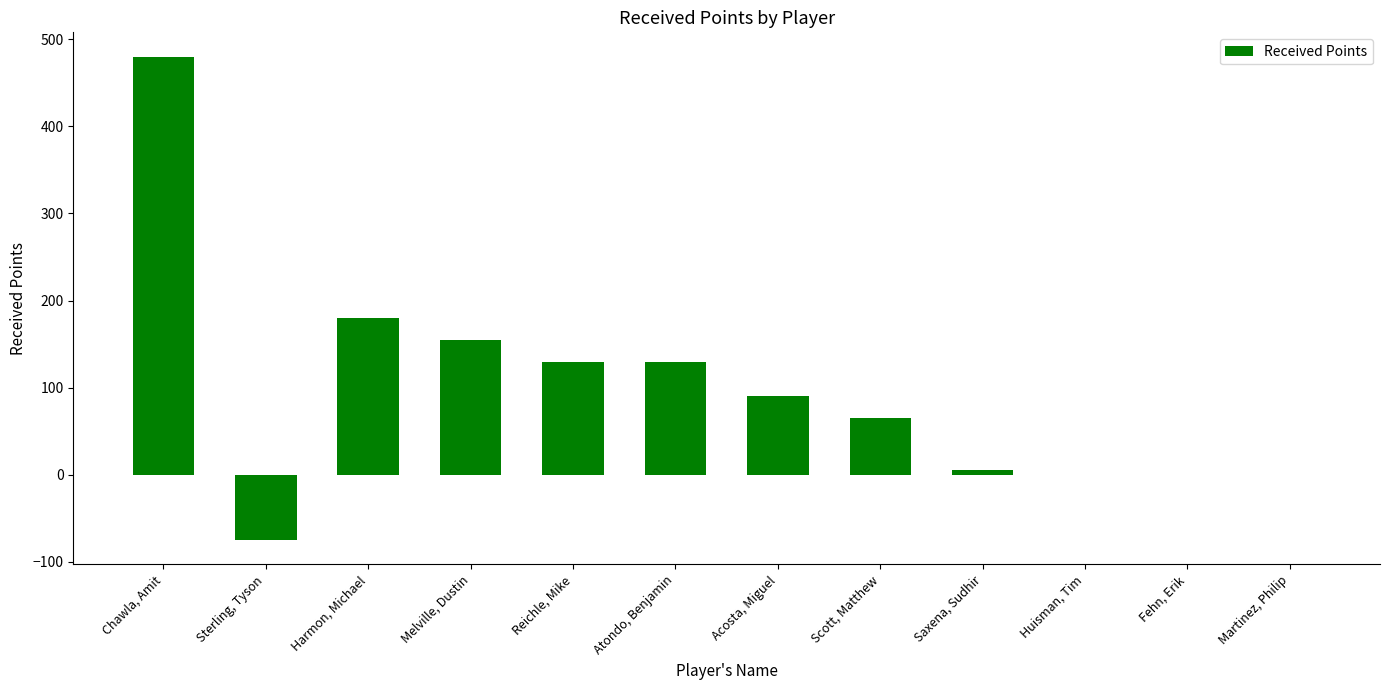

What is the sum of the values at Huisman, Tim and Melville, Dustin?

155